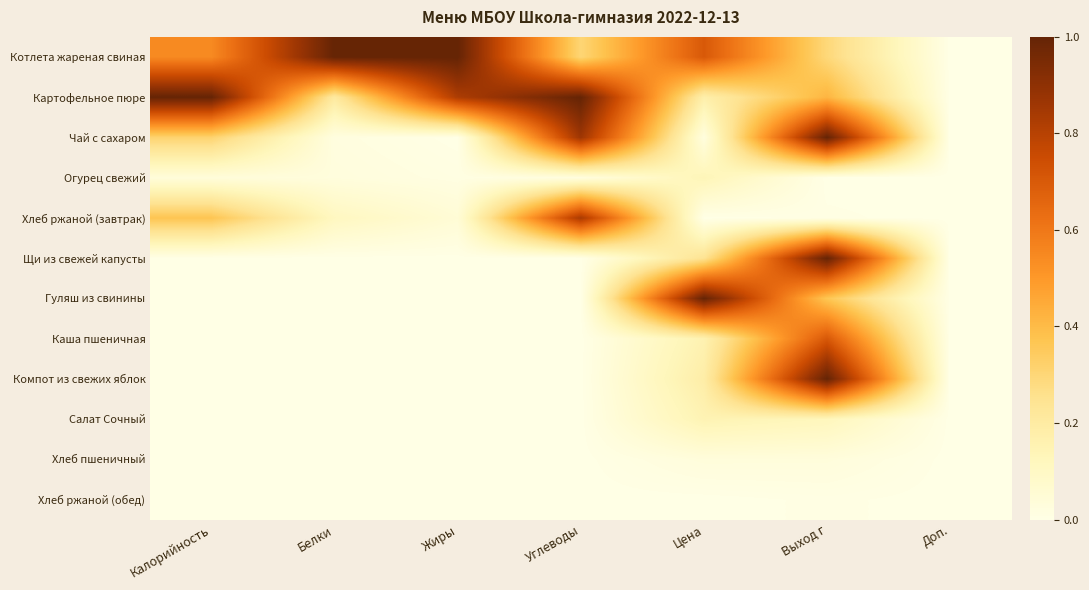

How many categories are shown in the chart?

7